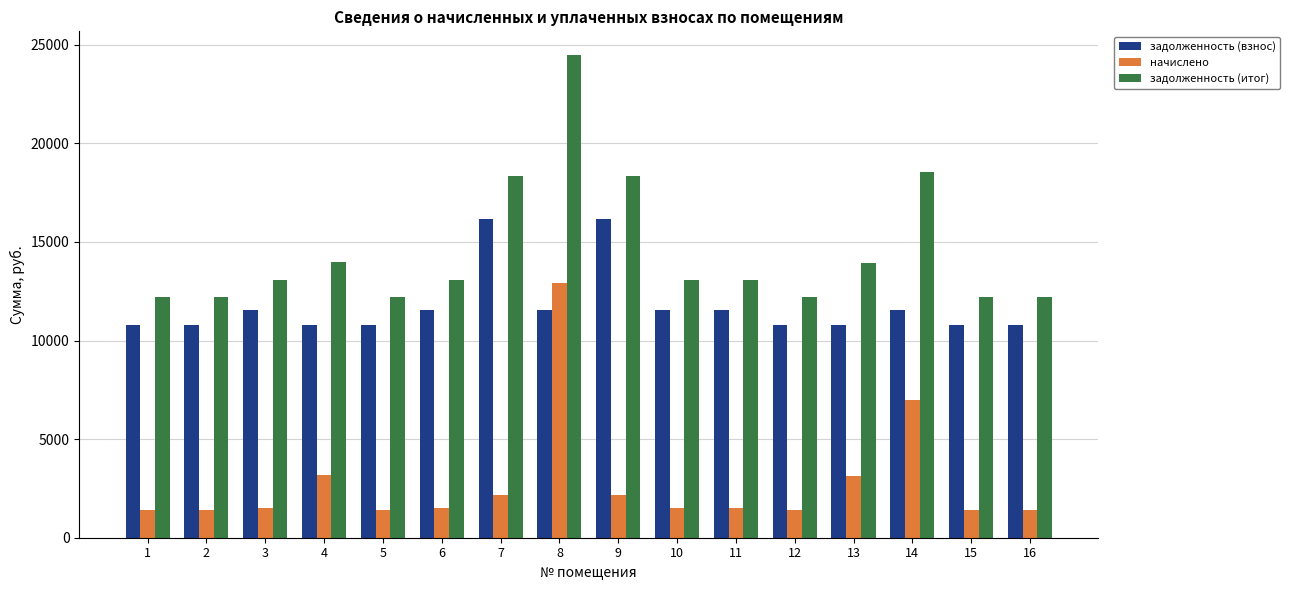

True or false: задолженность (итог) has a value of 12214.4 at 16.

True